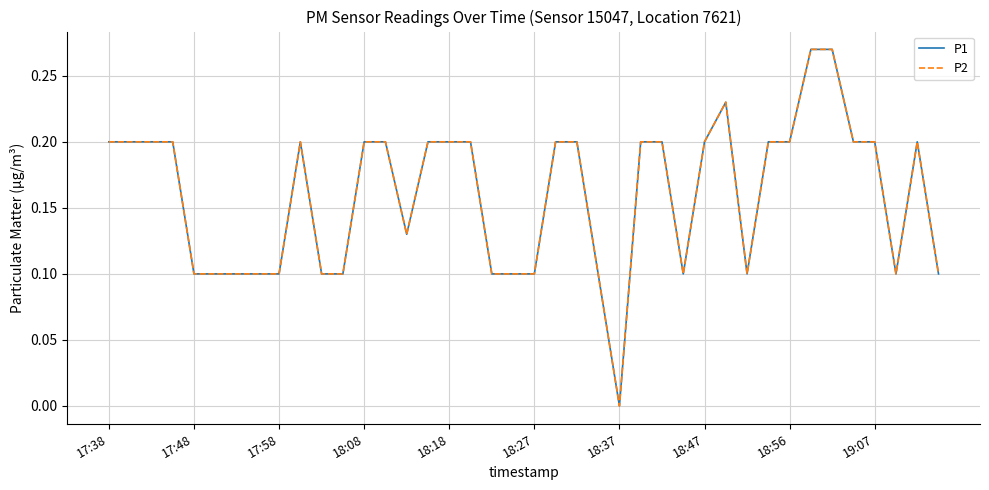

Is this an area chart (filled region under the line)?

No